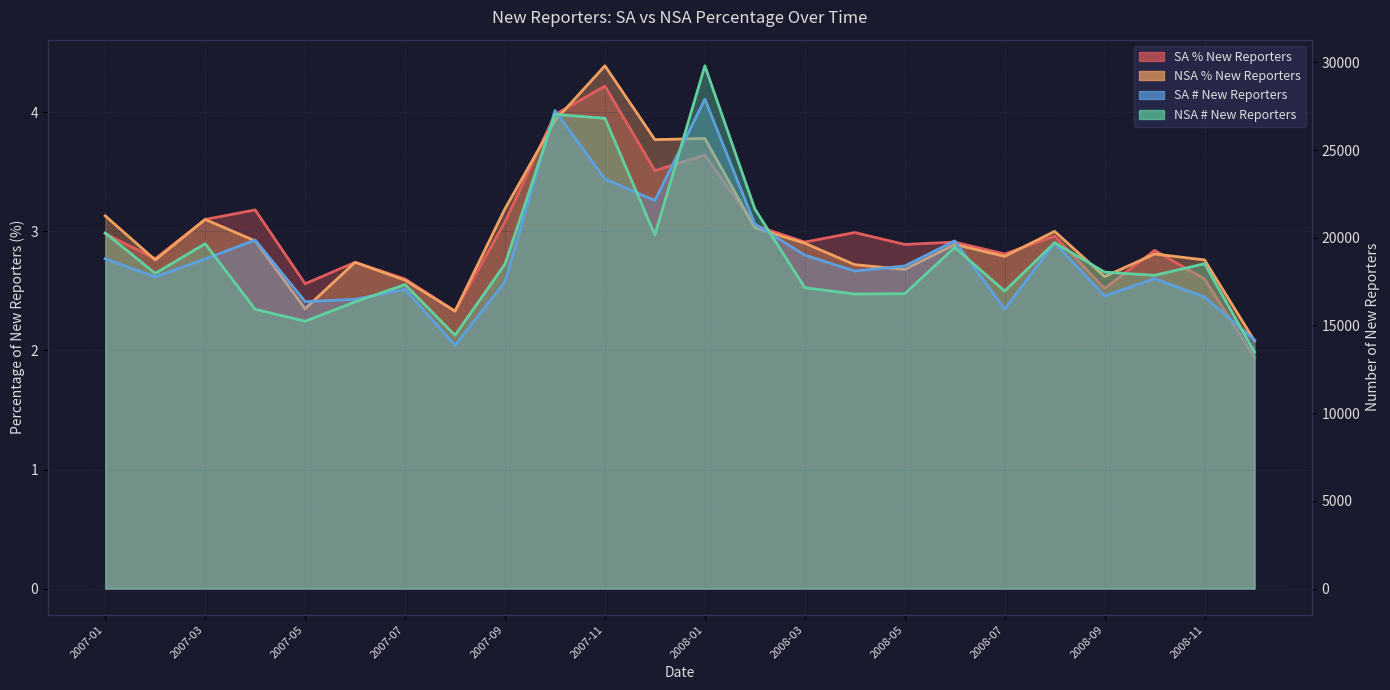

Where do NSA New reporters (%) and SA New reporters (%) first cross each other?

2007-01 and 2007-02